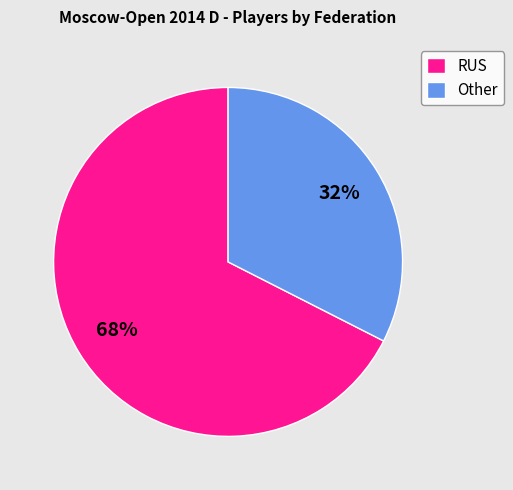

Which slice represents more than half of the pie?

RUS